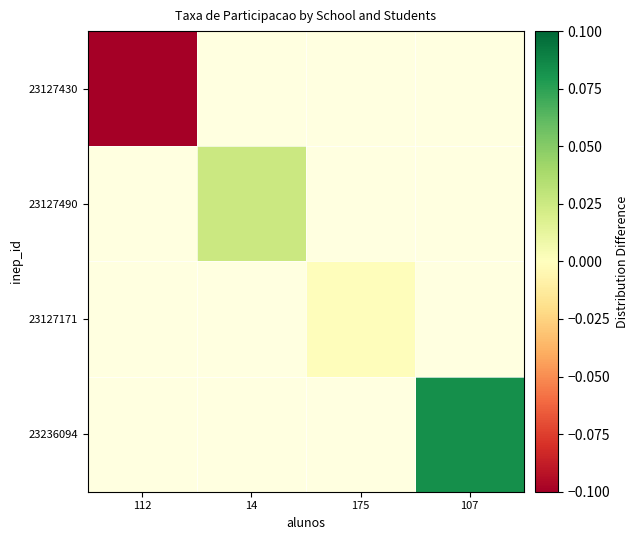

The value of 23127171 at 175 is -0.0. True or false?

False